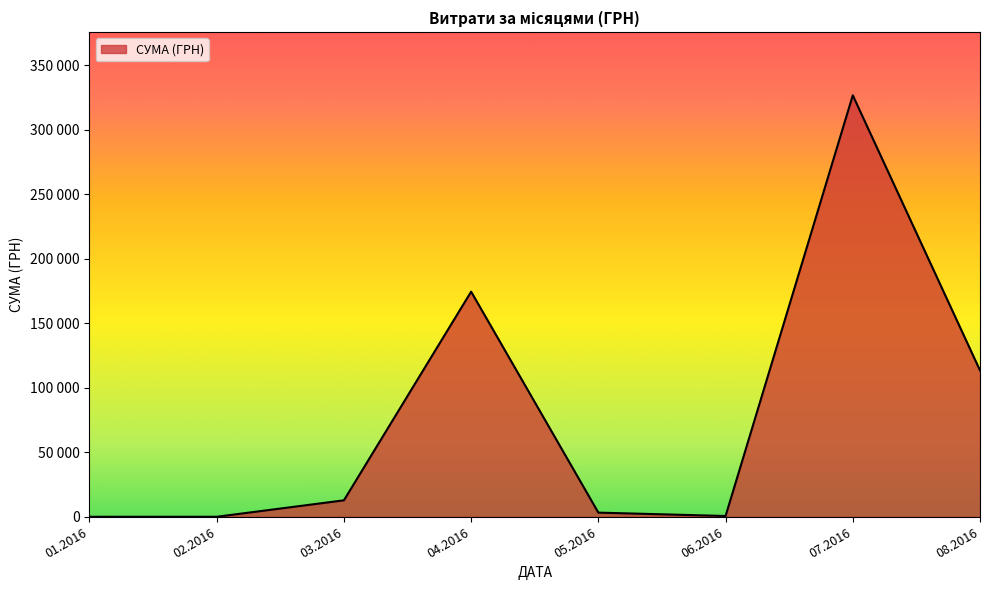

Does the chart display data point markers on the line(s)?

No